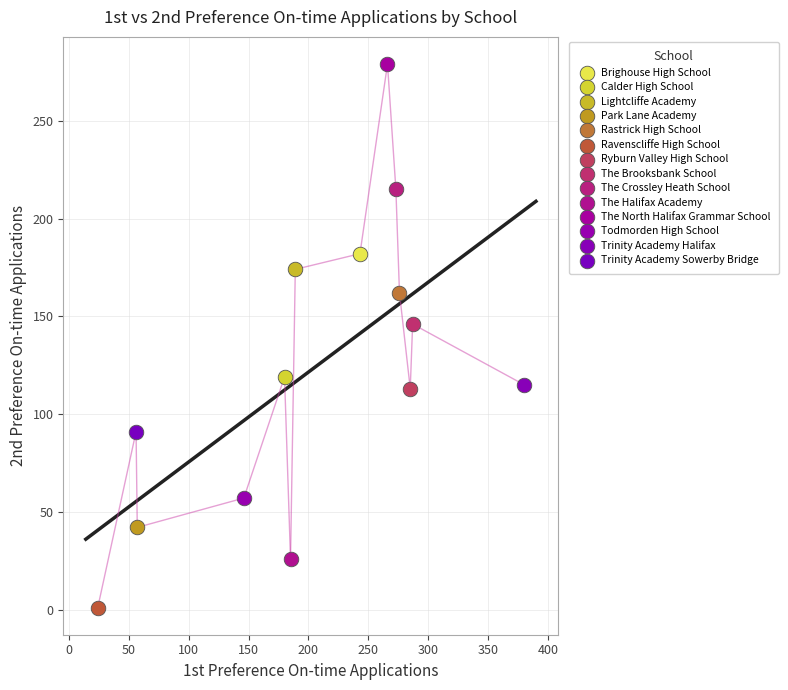

Which series reaches the minimum Y coordinate?

Ravenscliffe High School